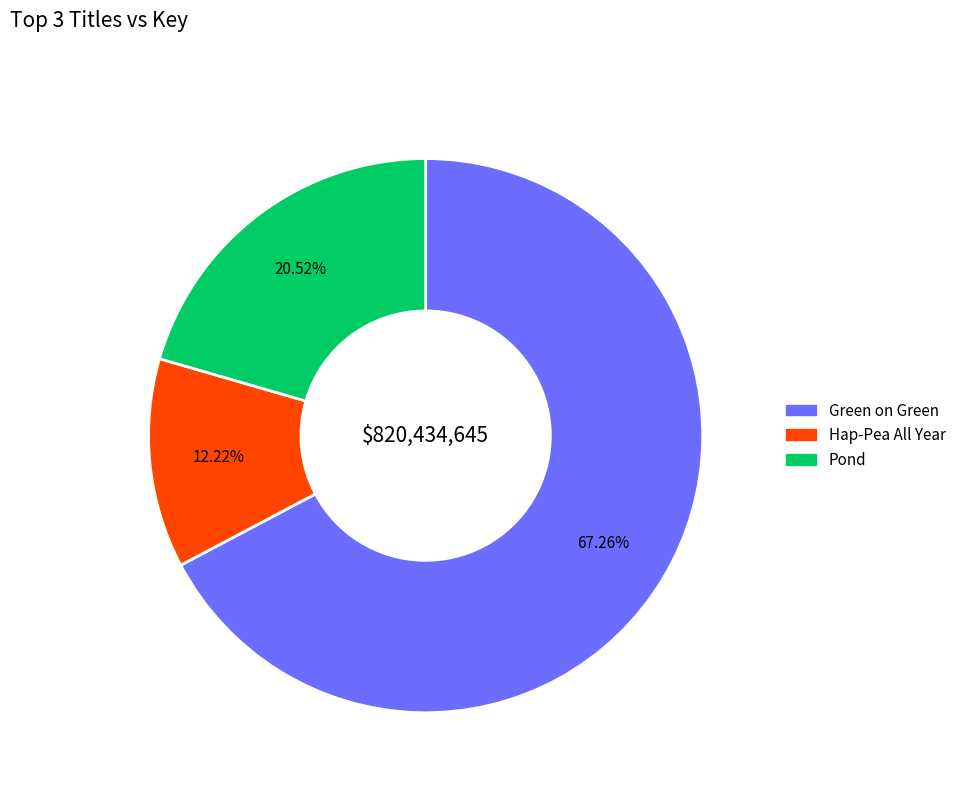

Does any single category account for the majority?

Yes